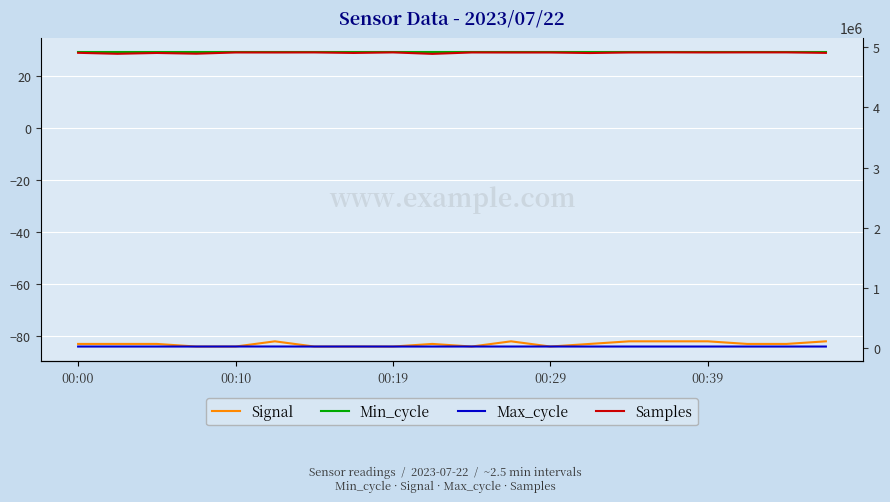

What are all the series names shown in the legend?

Signal, Min_cycle, Max_cycle, Samples